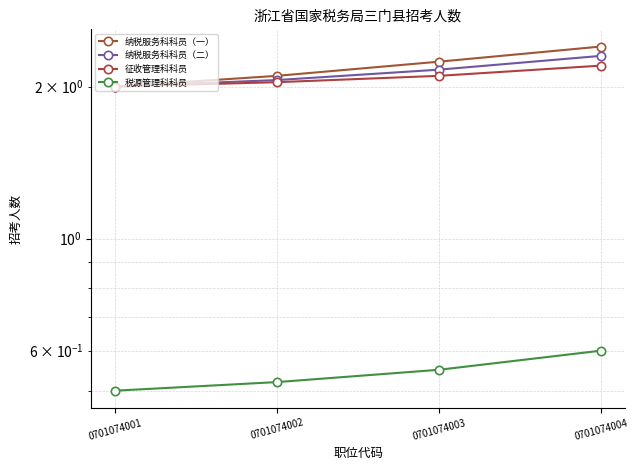

What is the difference between the 纳税服务科科员（一） values at 0701074004 and 0701074002?

0.3